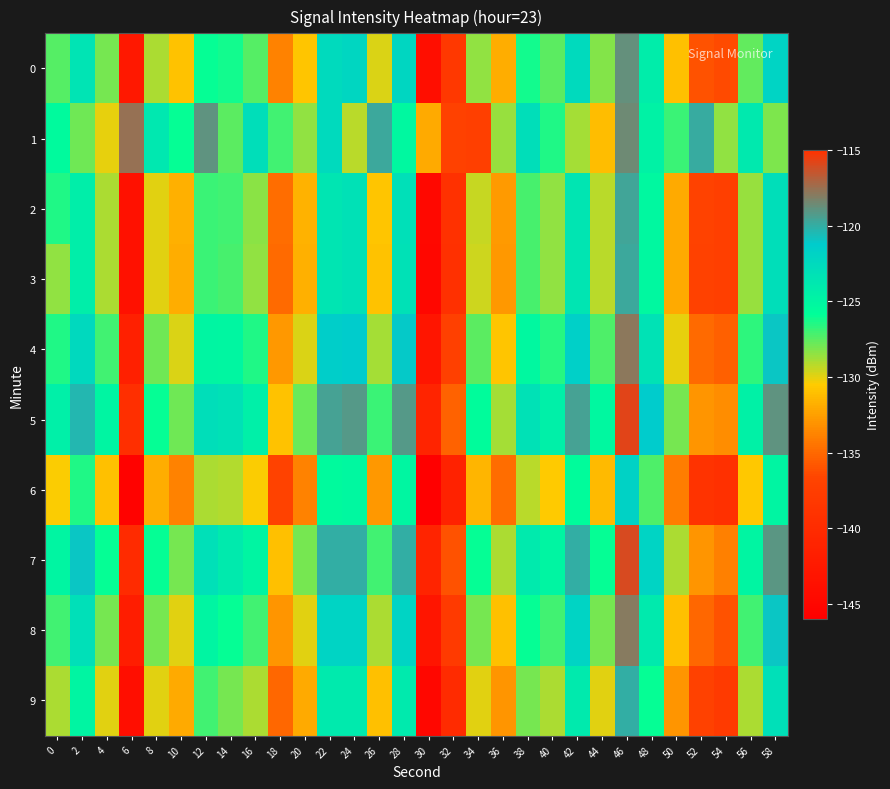

Rank the series at 18 from lowest to highest value.

6, 9, 3, 2, 0, 8, 4, 7, 5, 1